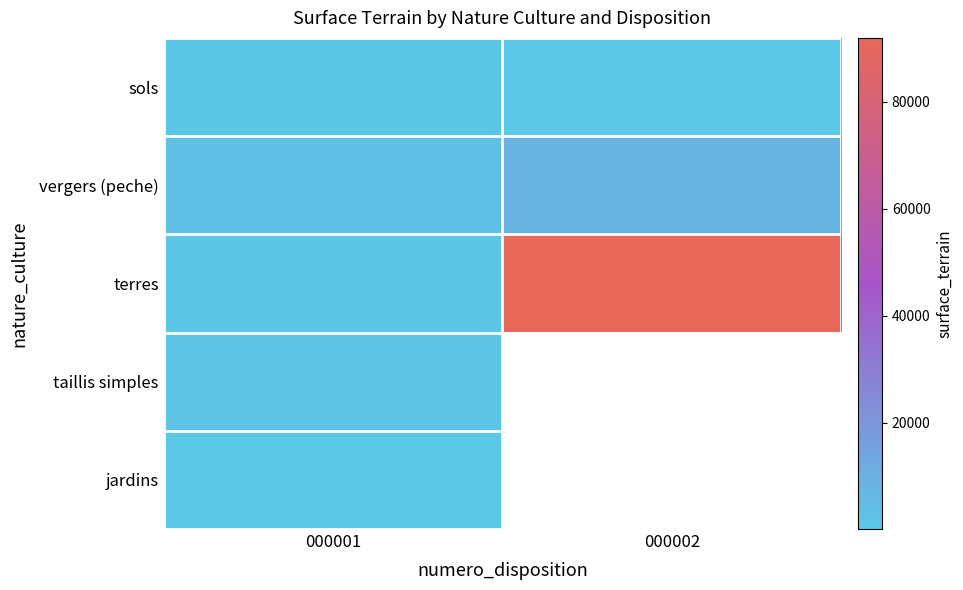

Which label corresponds to the smallest value in the chart?

000002